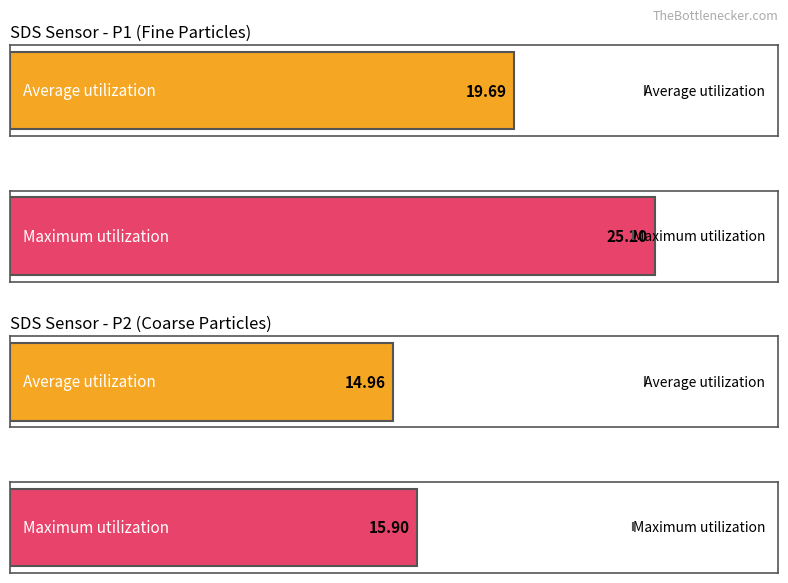

Does the chart contain any negative values?

No